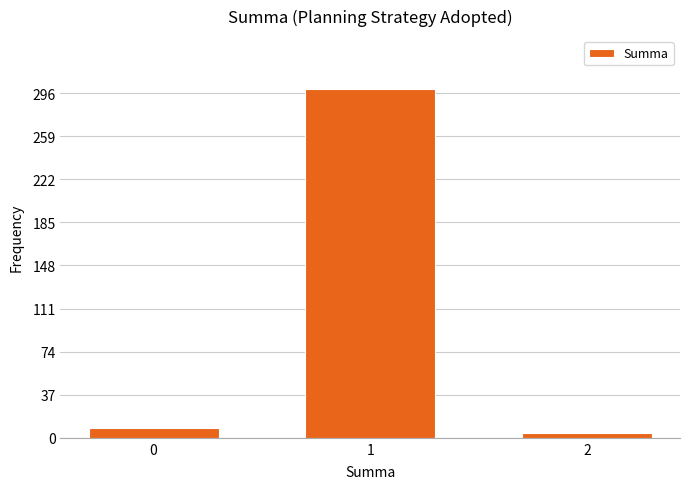

Reading left to right, transcribe all the data shown in this chart.

8	300	4